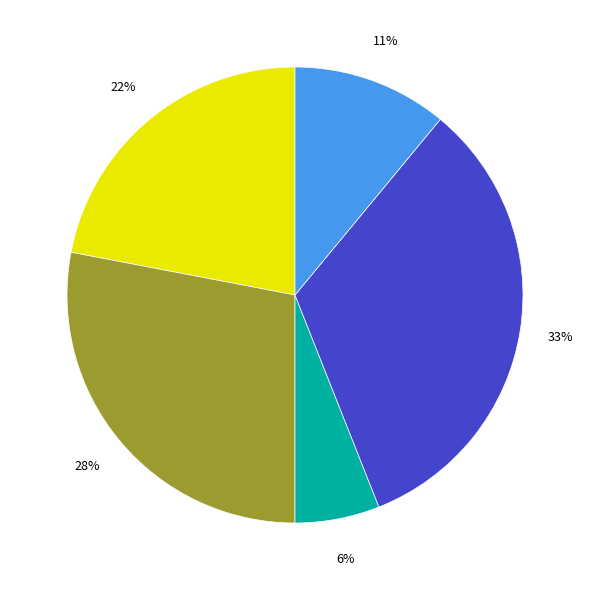

To the nearest percent, what is the difference between the largest and smallest slice percentages?

27%